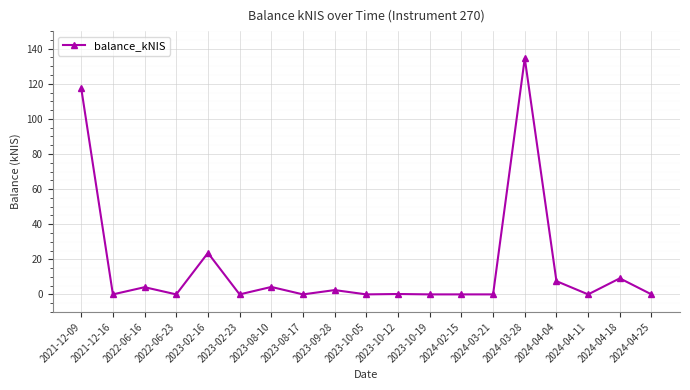

At which category does the data reach its first local peak?

2022-06-16